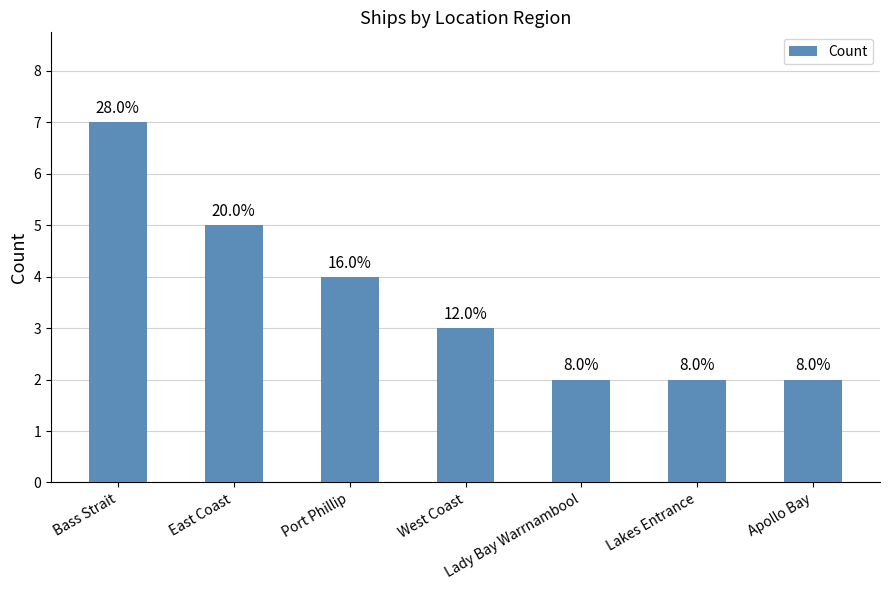

Between Apollo Bay and Lady Bay Warrnambool, which is larger?

Apollo Bay